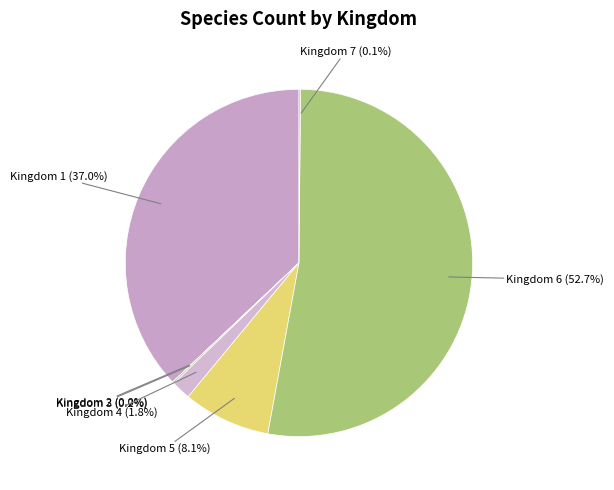

Do Kingdom 6 and Kingdom 5 together represent more than half of the pie?

Yes